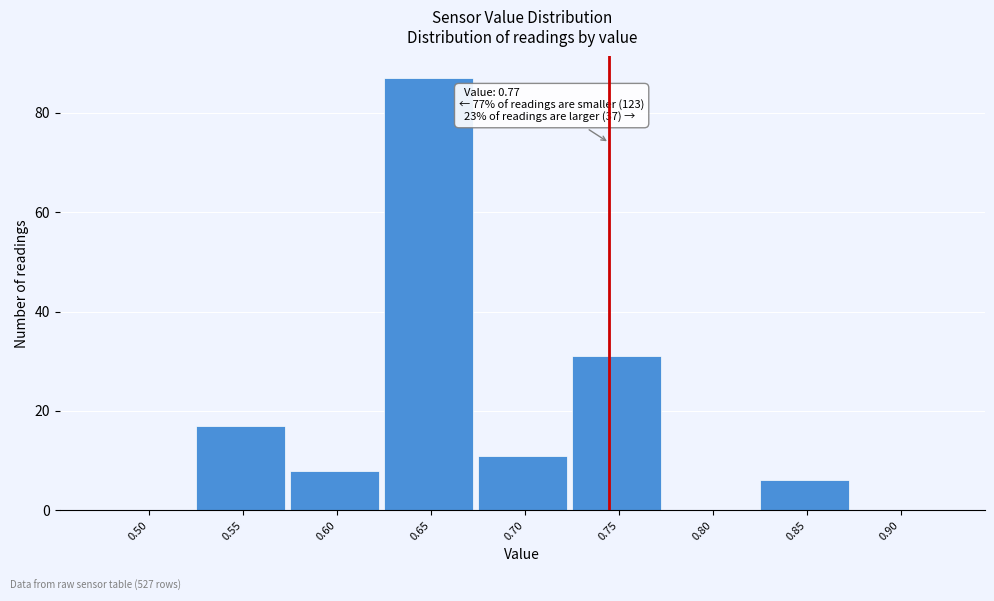

Reading left to right, extract all data points from this chart.

0.50=0	0.55=17	0.60=8	0.65=87	0.70=11	0.75=31	0.80=0	0.85=6	0.90=0